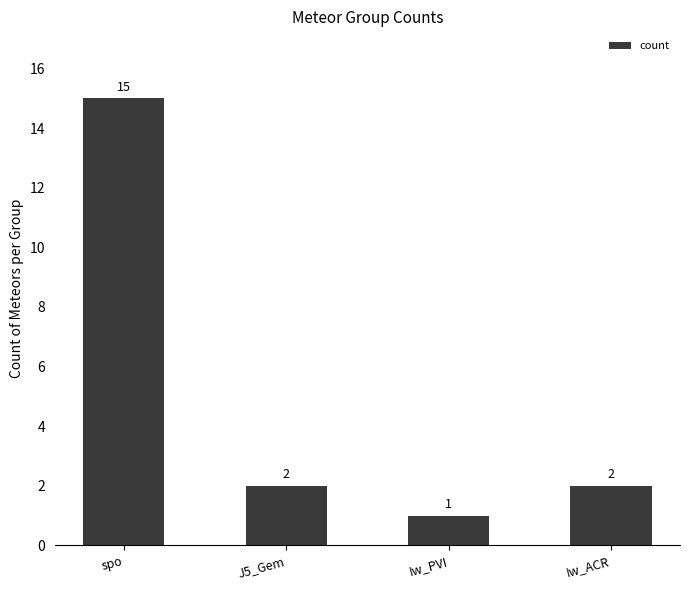

What is the change in value from Iw_PVI to Iw_ACR?

+1